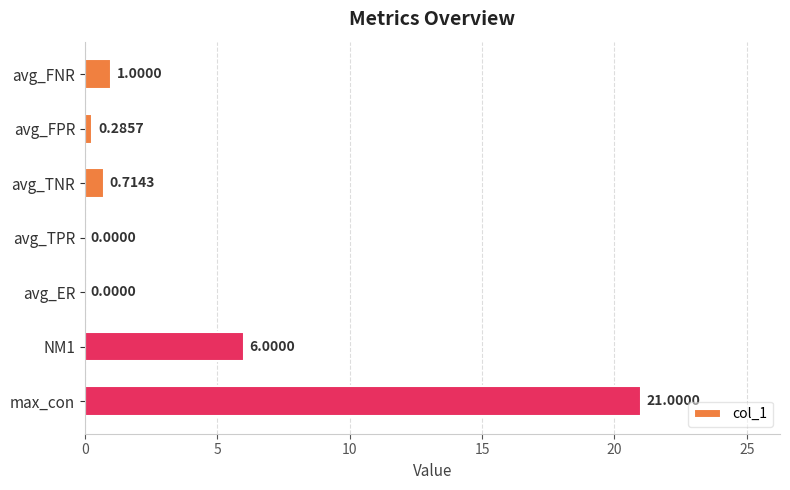

Which category has the highest value across all series?

max_con